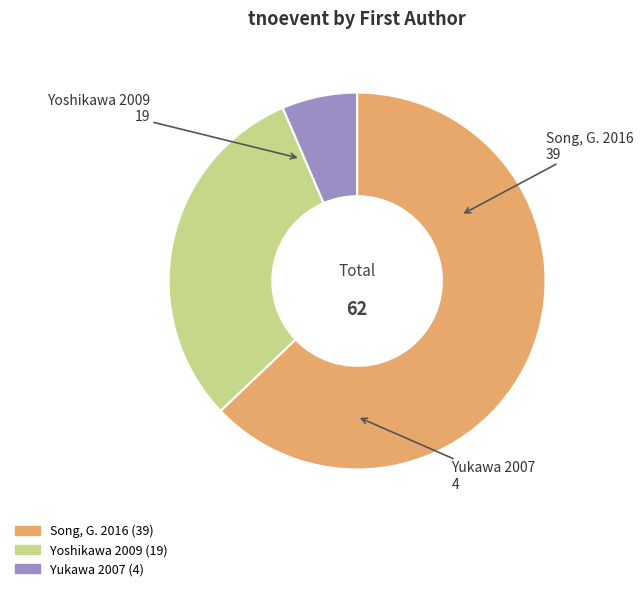

The Yoshikawa 2009 slice represents 31% of the pie. True or false?

True